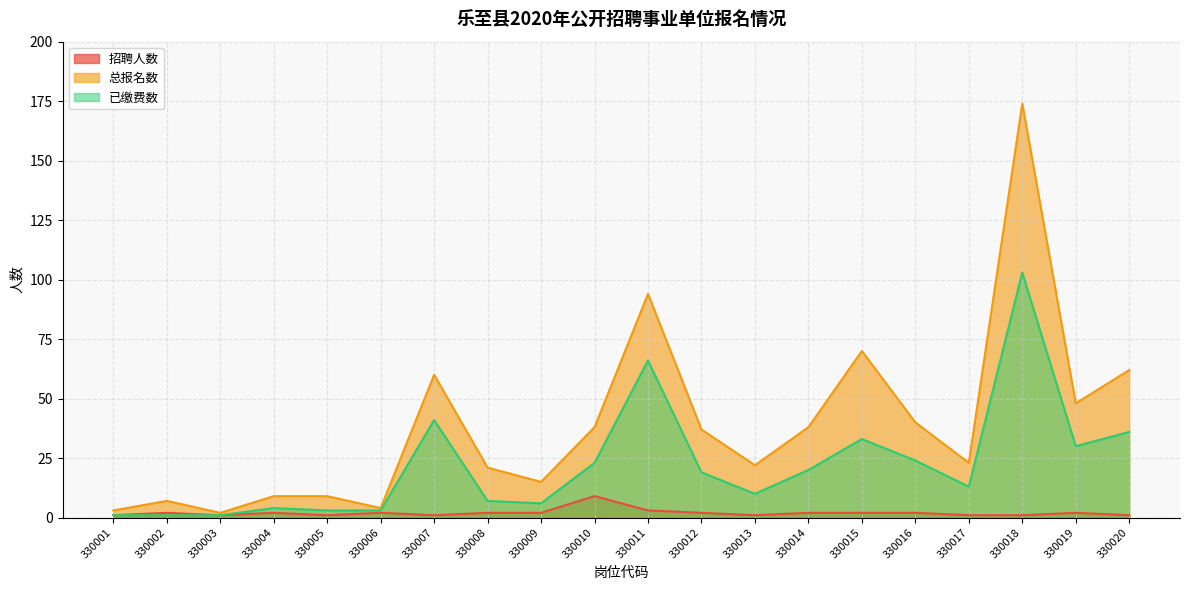

At how many categories does at least one series exceed 11?

14